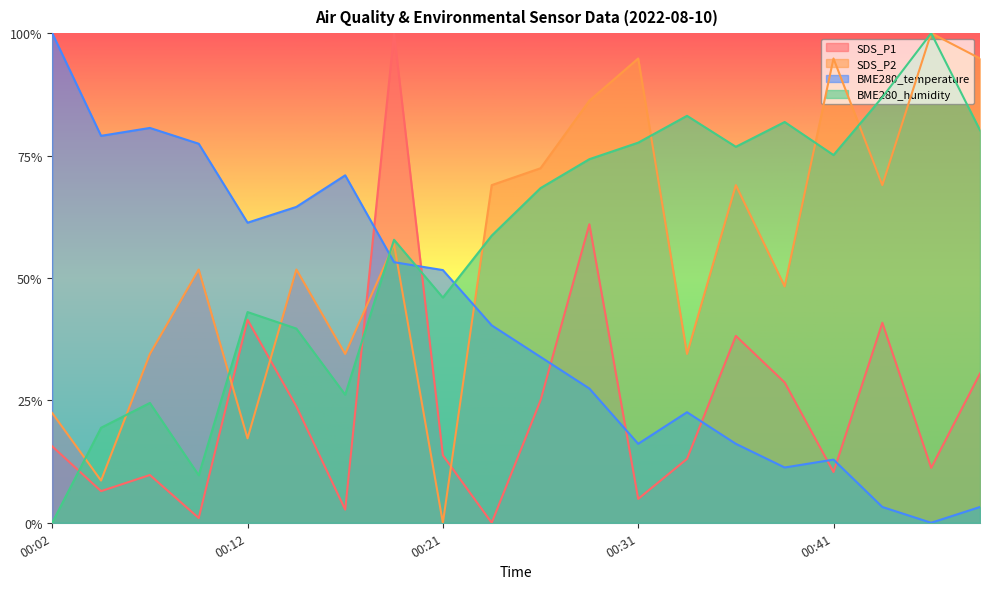

What are all the series names shown in the legend?

SDS_P1, SDS_P2, BME280_temperature, BME280_humidity